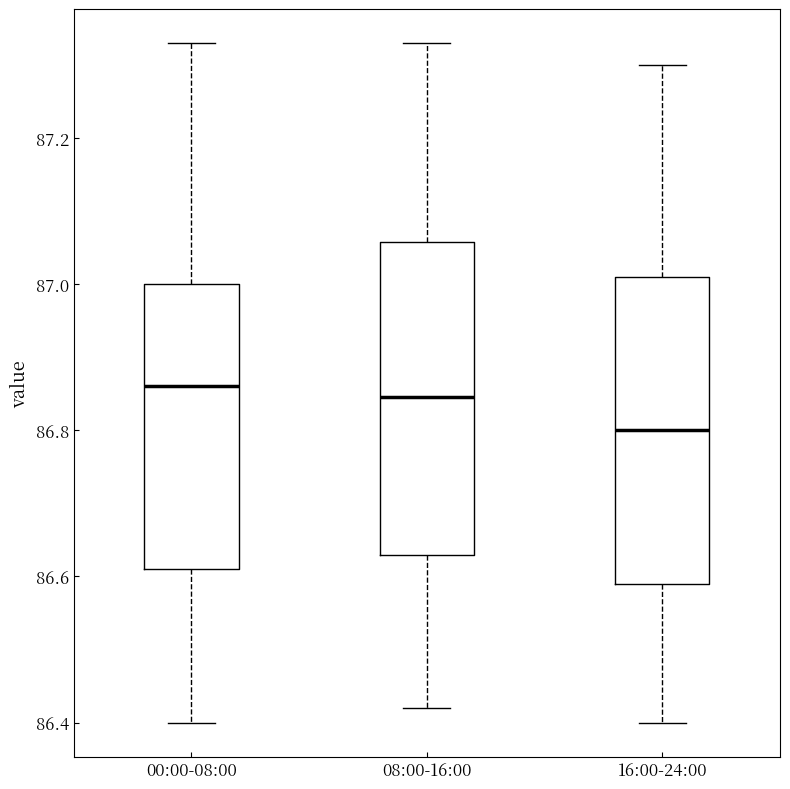

Where does the median line of the box for 00:00-08:00 sit on the y-axis? The values are not printed on the chart, so give them approximately, as read against the axis.

86.86